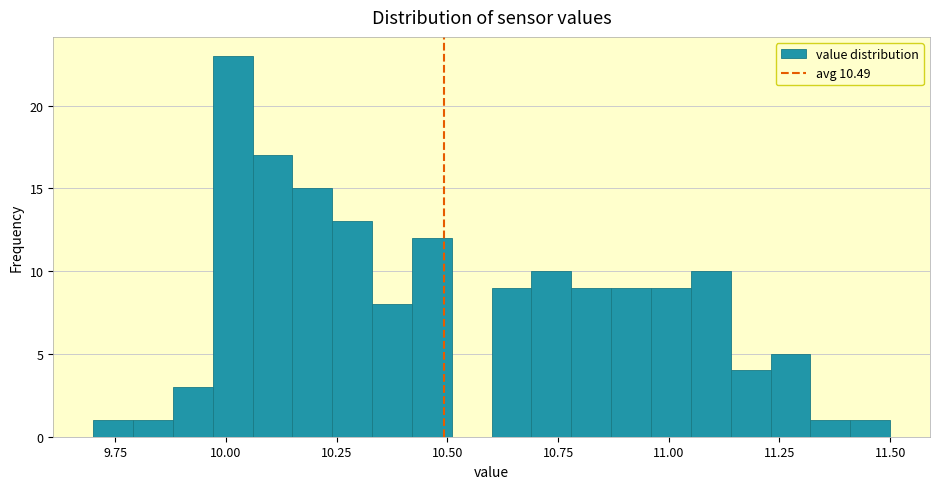

Around what value on the x-axis is the tallest bar? Give the approximate position of its centre, as read against the axis.

10.00